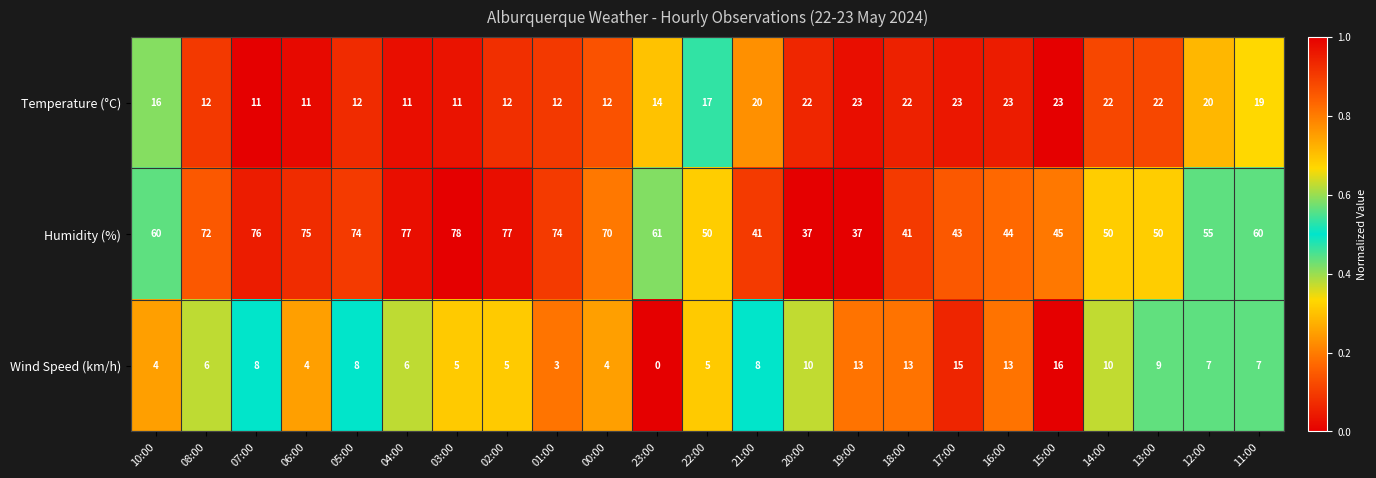

Which series has the widest spread of values?

Humidity (%)